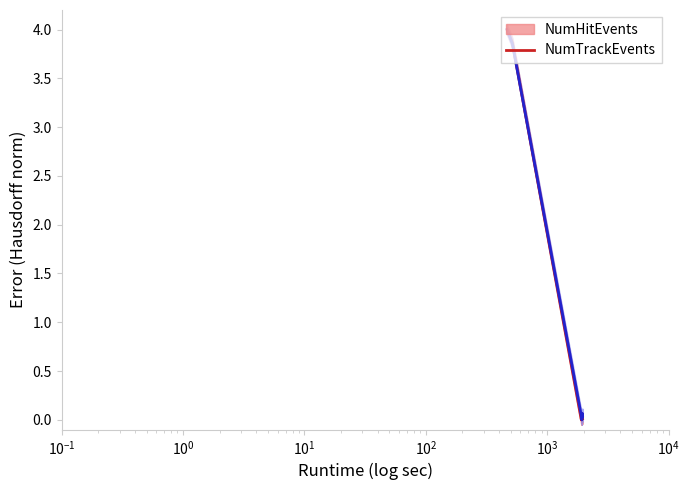

Which series has the largest total across all categories?

NumTrackEvents